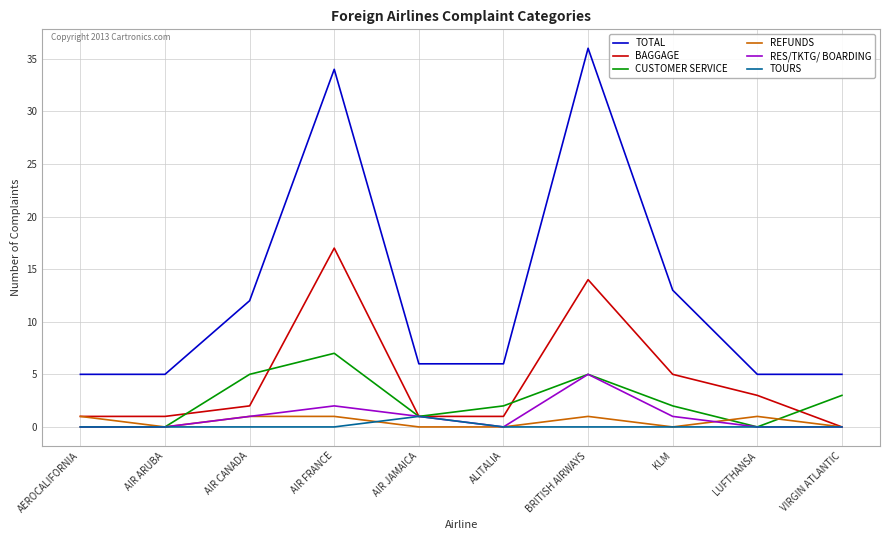

True or false: BAGGAGE and TOTAL cross at least once.

False